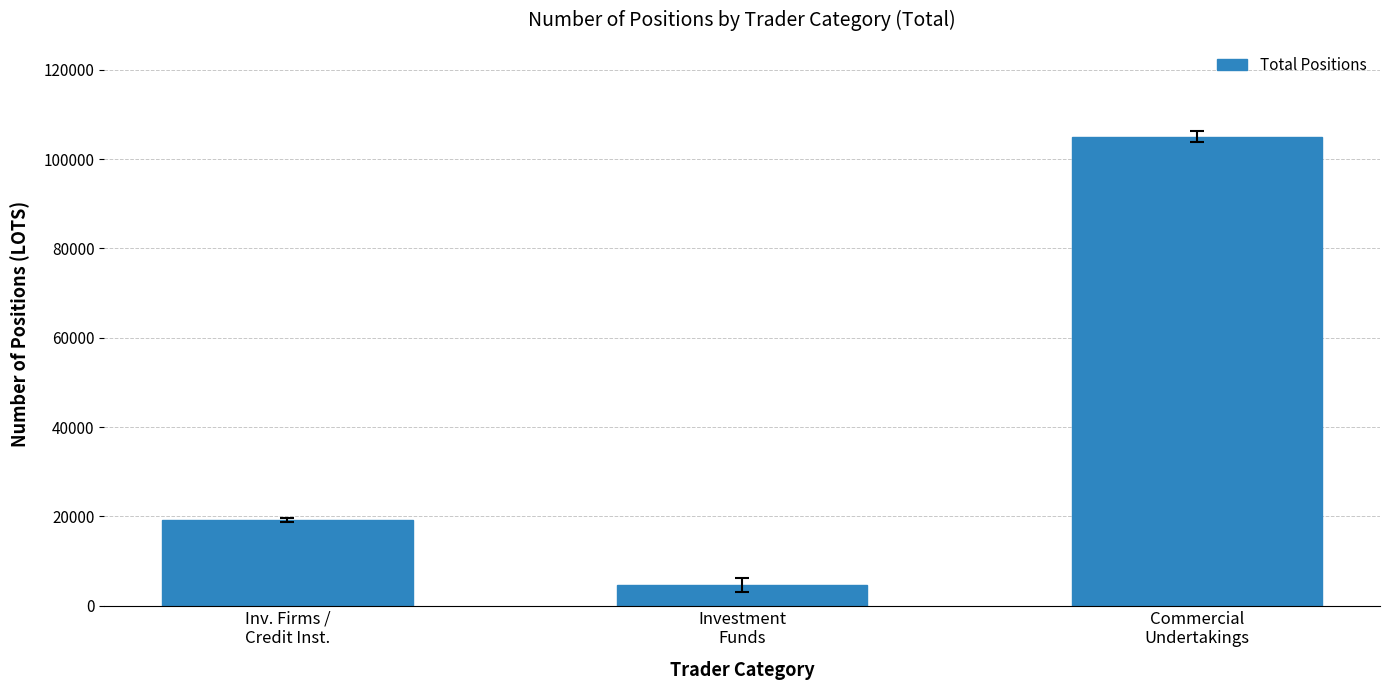

Is it true that the value at Commercial
Undertakings is 105041.2?

True